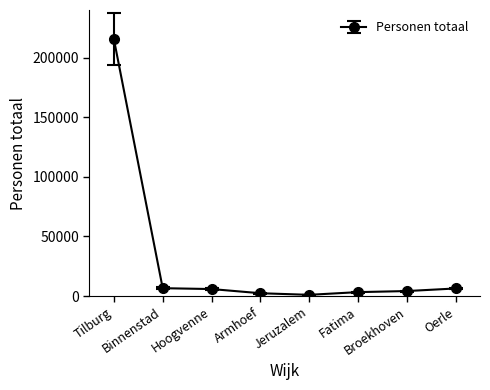

What is the maximum value shown in the chart?

215520